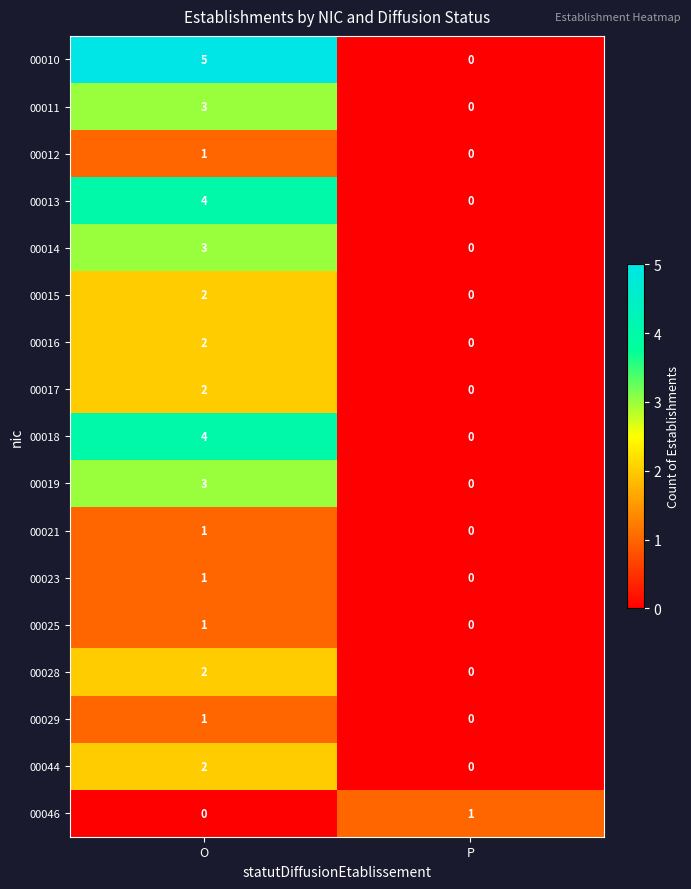

The value of 00011 at O is 4. True or false?

False